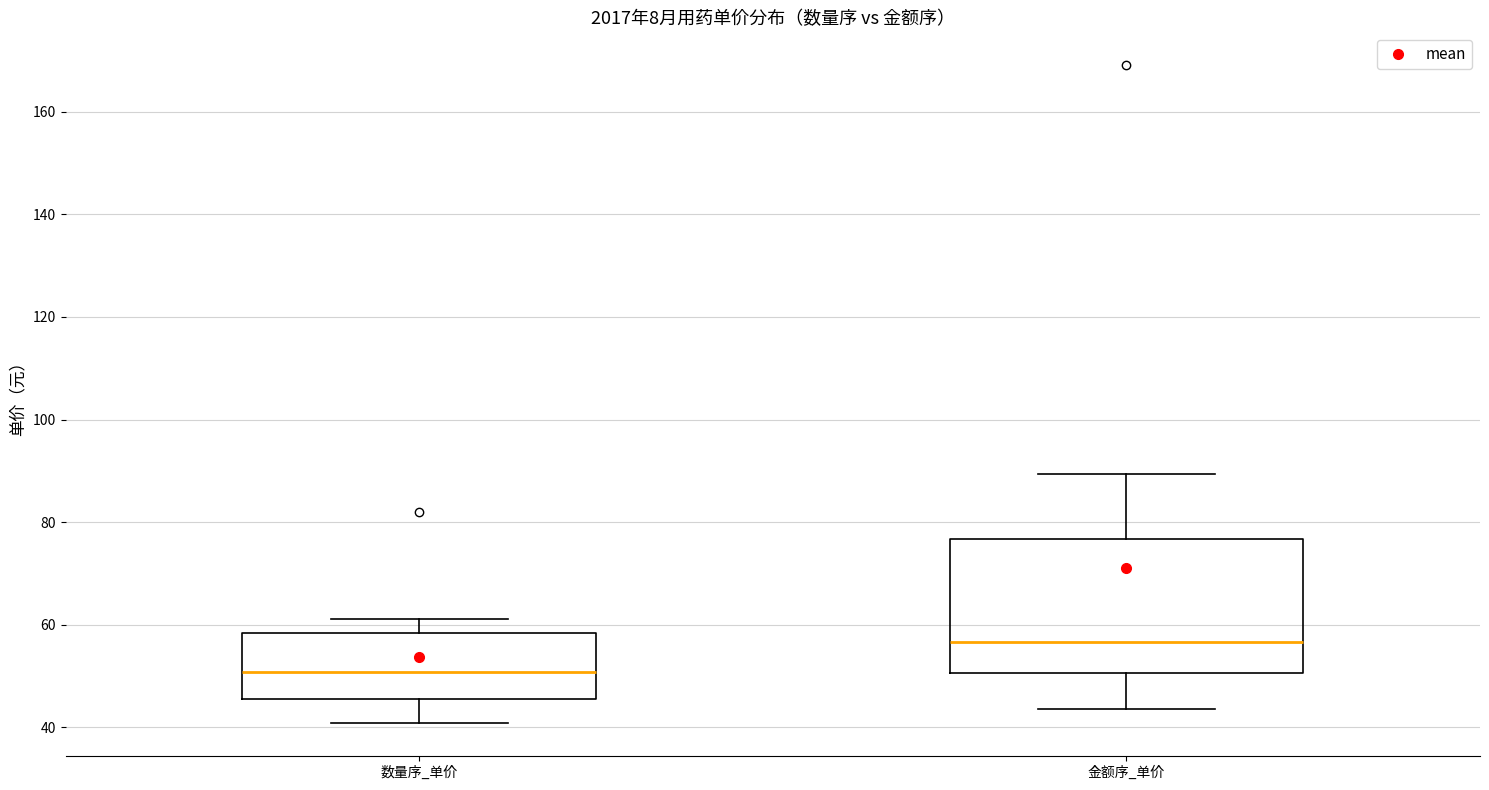

Reading left to right, transcribe this box plot: for each box, give where its median line is, the range the box spans, and where its two whiskers end, as read against the y-axis. The values are not printed on the chart, so give them approximately, as read against the axis.

数量序_单价: median 50, box 46 to 58, whiskers 40 to 62
金额序_单价: median 56, box 50 to 76, whiskers 44 to 90